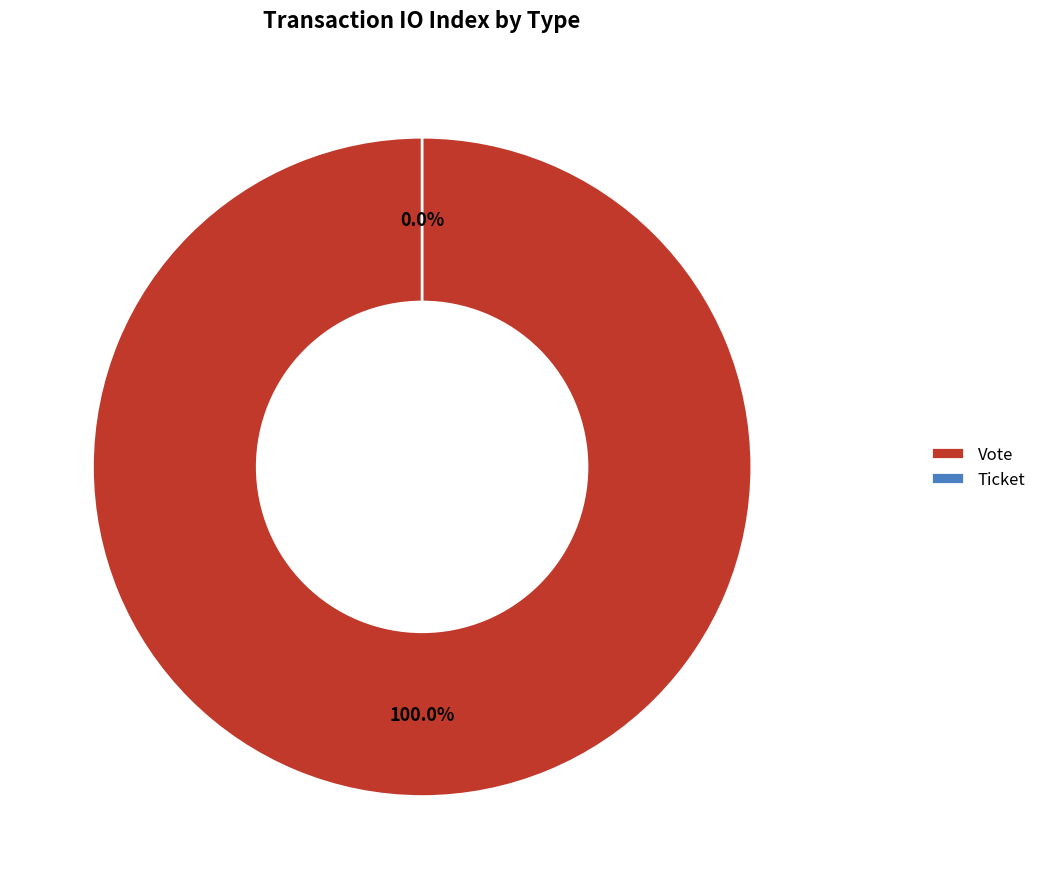

Which slice is the smallest?

Ticket